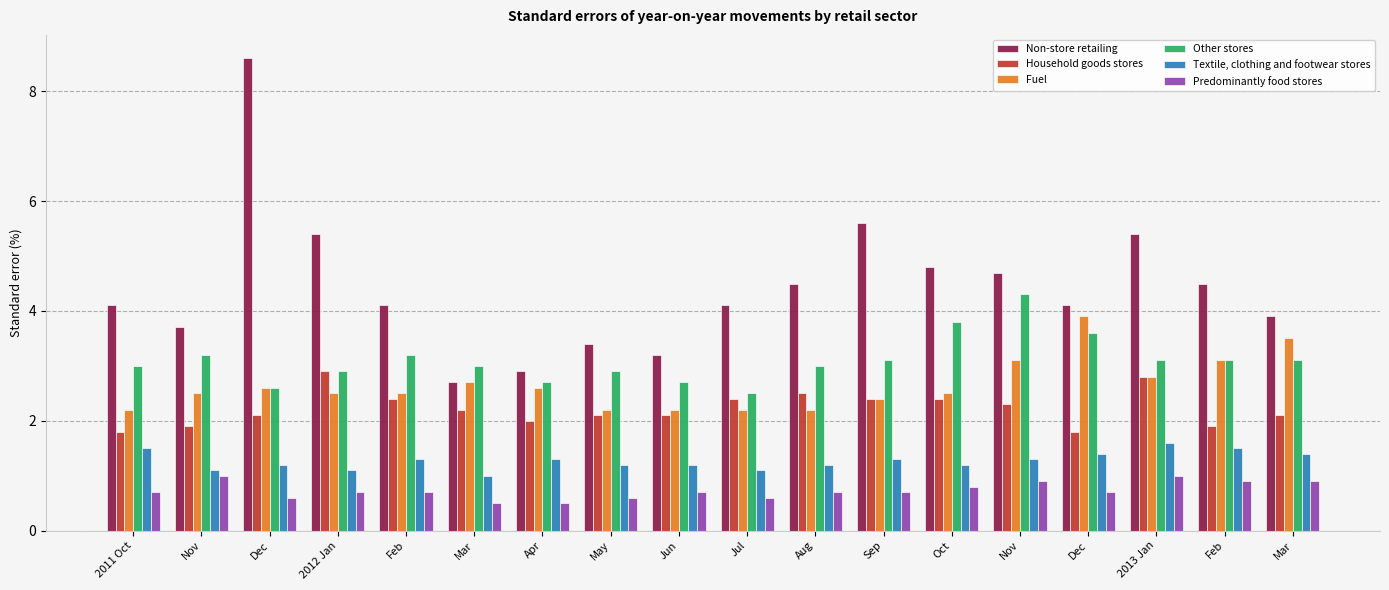

The Fuel series shows 2.8 at 2013 Jan. True or false?

True